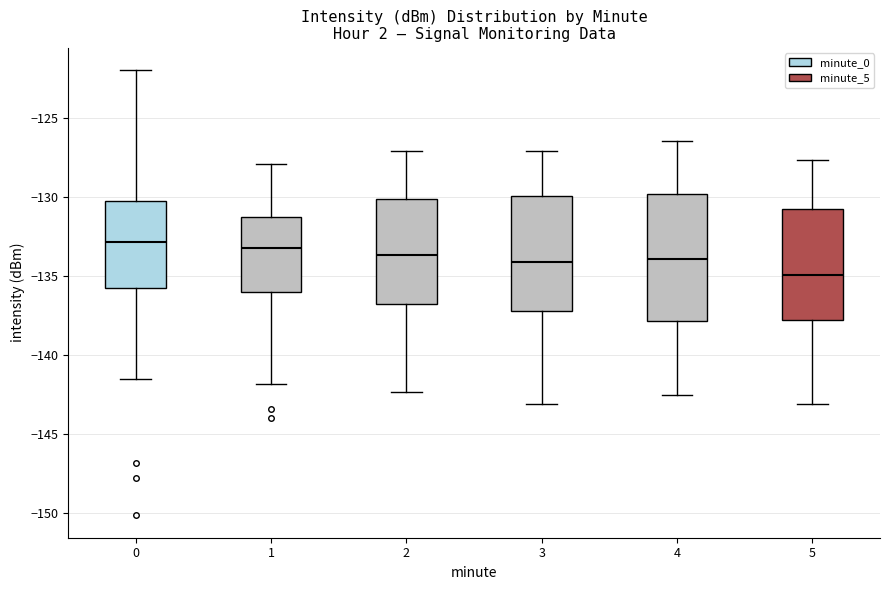

Where does the lower whisker of the box at x = 2 end on the y-axis? The values are not printed on the chart, so give them approximately, as read against the axis.

-142.5